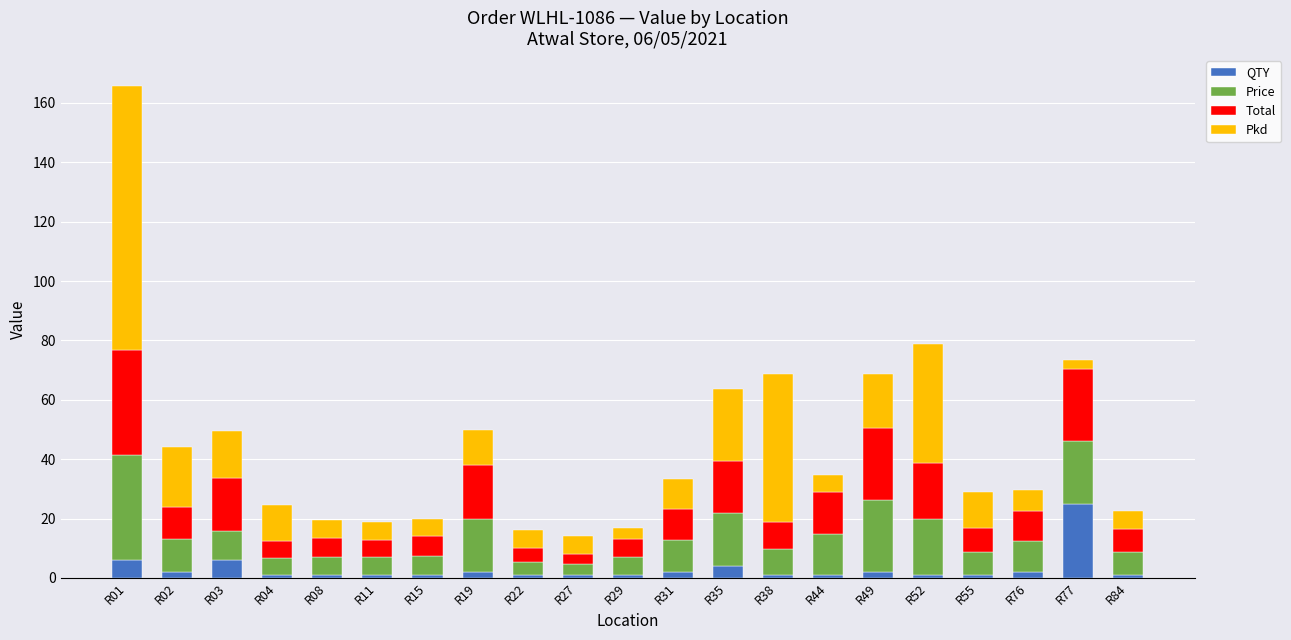

At which category is the sum across all series the highest?

R01